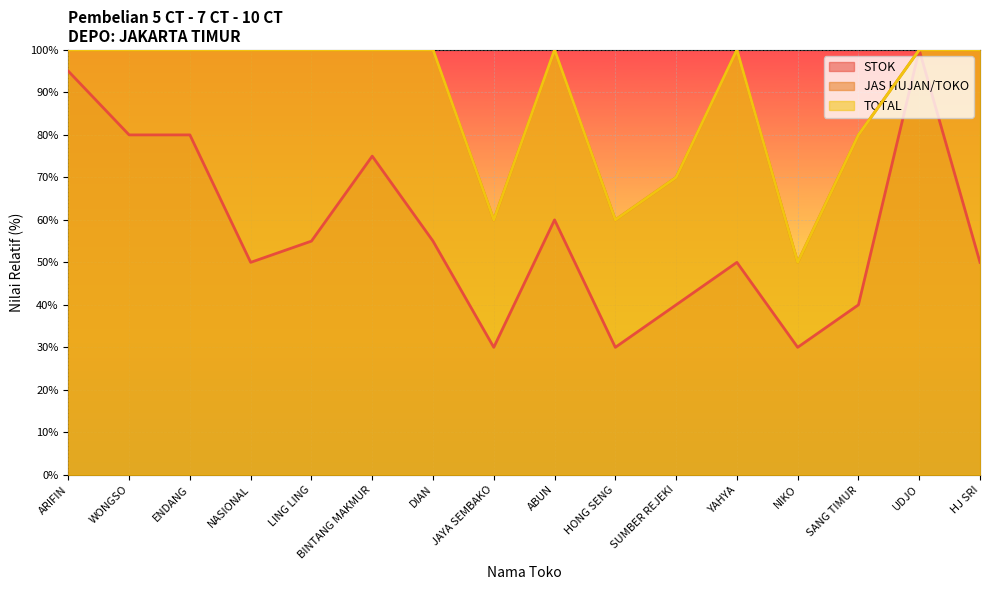

List the labels in order of JAS HUJAN/TOKO value, smallest first.

NIKO, JAYA SEMBAKO, HONG SENG, SUMBER REJEKI, SANG TIMUR, ARIFIN, WONGSO, ENDANG, NASIONAL, LING LING, BINTANG MAKMUR, DIAN, ABUN, YAHYA, UDJO, HJ SRI